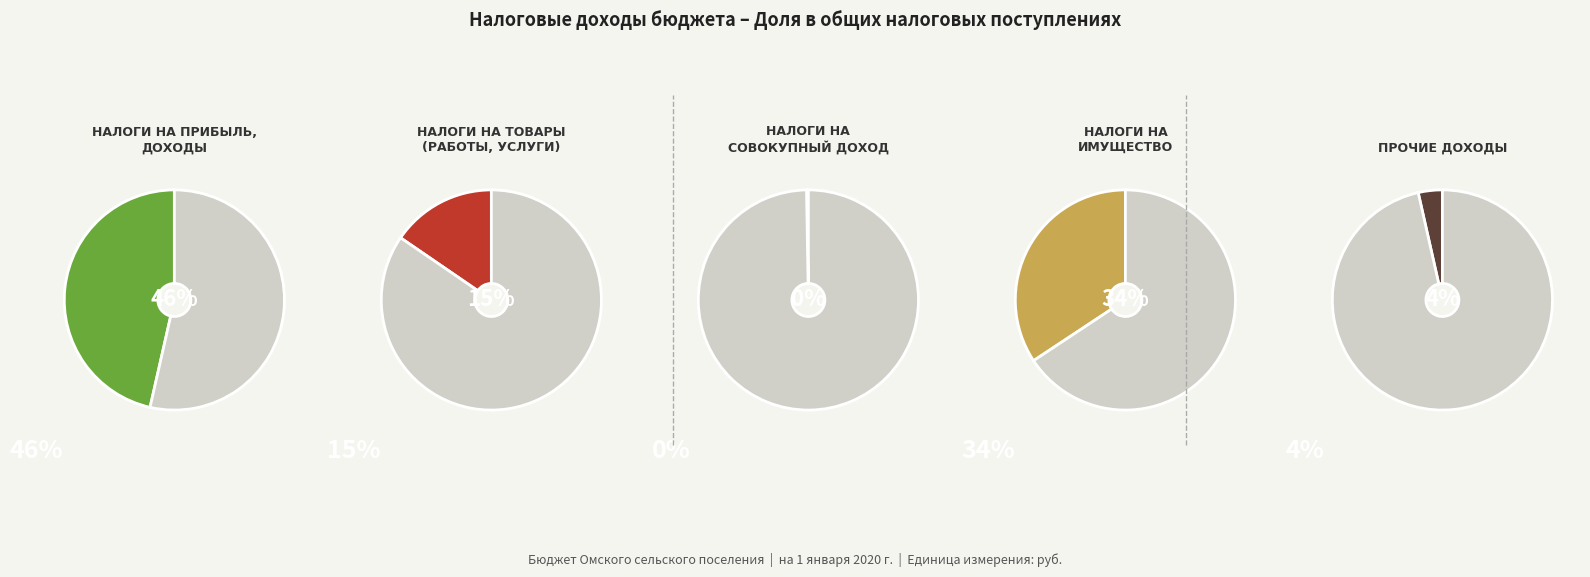

Does ПРОЧИЕ ДОХОДЫ represent more than half of the total?

No